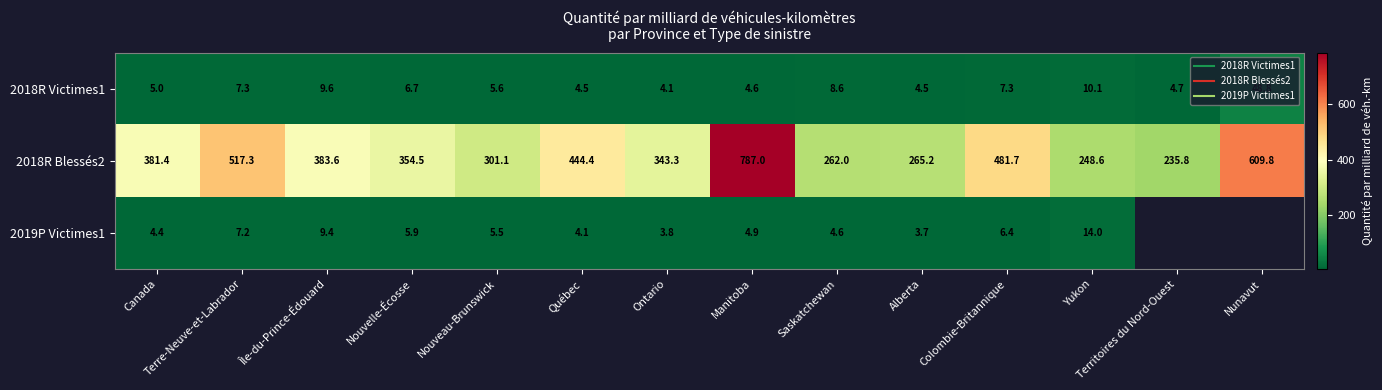

Is the value of 2019P Victimes1 at Île-du-Prince-Édouard greater than the value of 2018R Victimes1 at Terre-Neuve-et-Labrador?

Yes